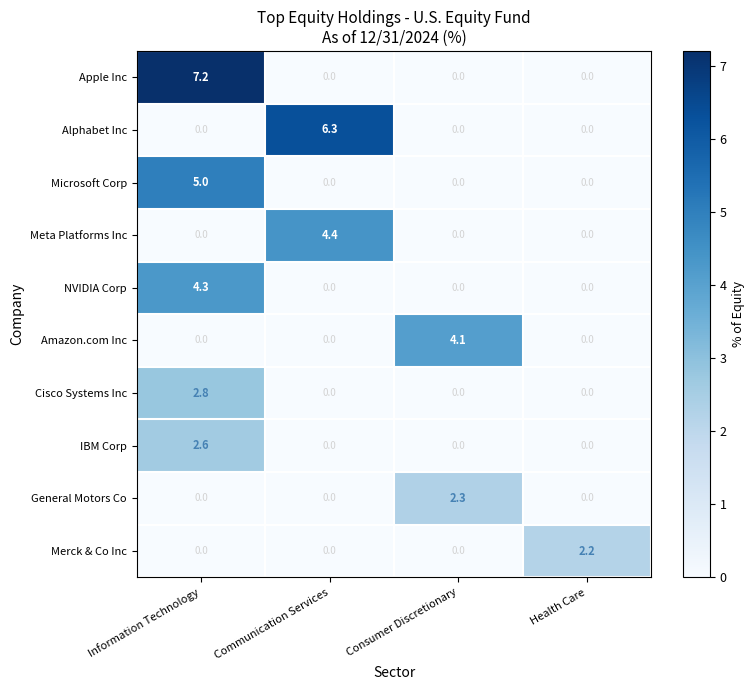

List the series in order of their peak value, highest first.

Apple Inc, Alphabet Inc, Microsoft Corp, Meta Platforms Inc, NVIDIA Corp, Amazon.com Inc, Cisco Systems Inc, IBM Corp, General Motors Co, Merck & Co Inc